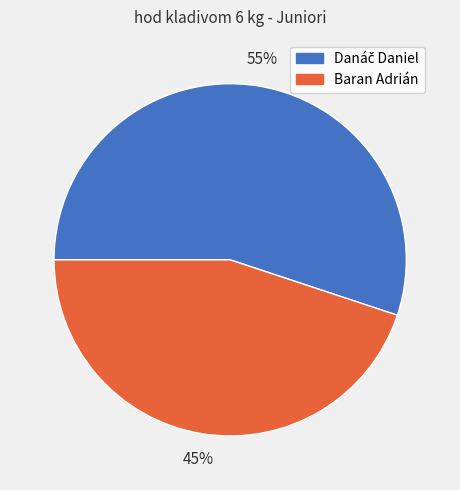

Does any single category account for the majority?

Yes